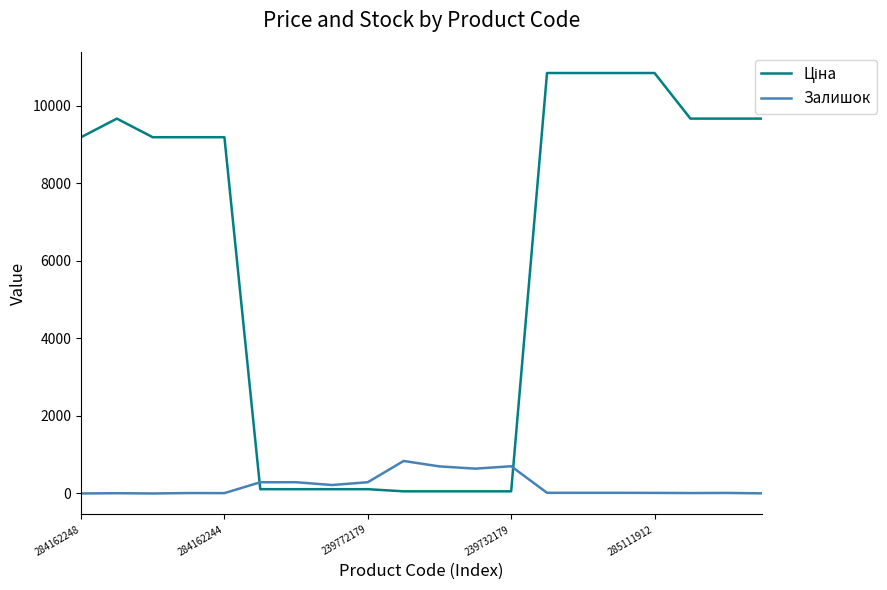

Does the chart have visible grid lines?

No